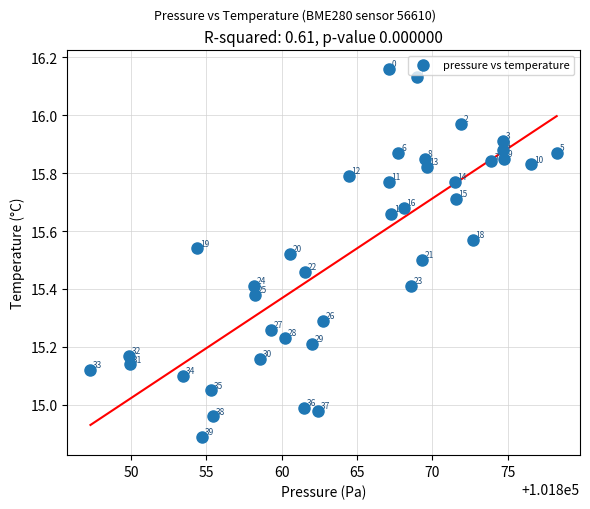

What is the range of Y values (max minus min)?

1.3